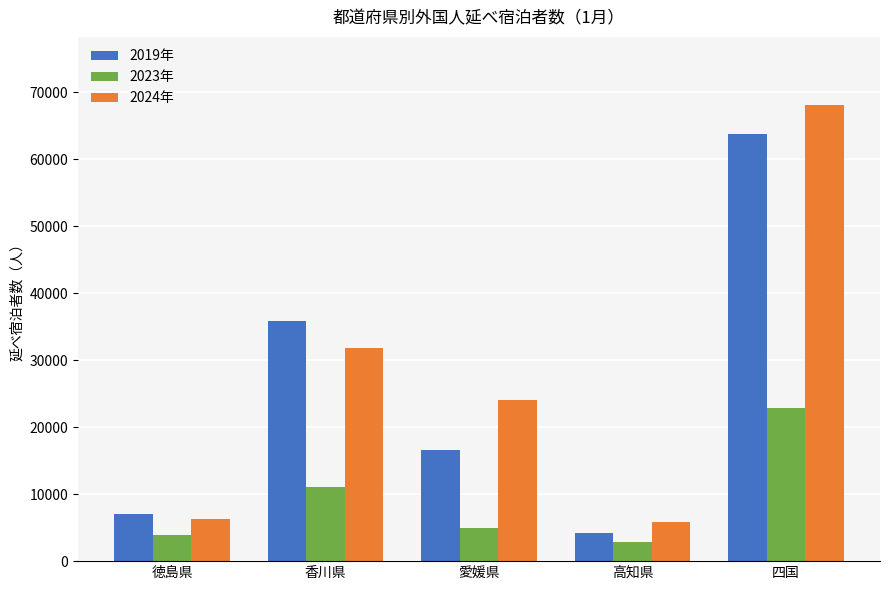

Is it true that 2024年 equals 31760 at 香川県?

True